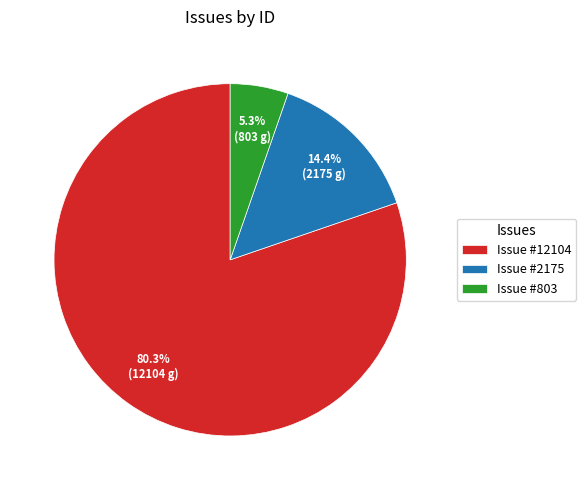

What is the total percentage of Issue #2175 and Issue #12104?

94.7%